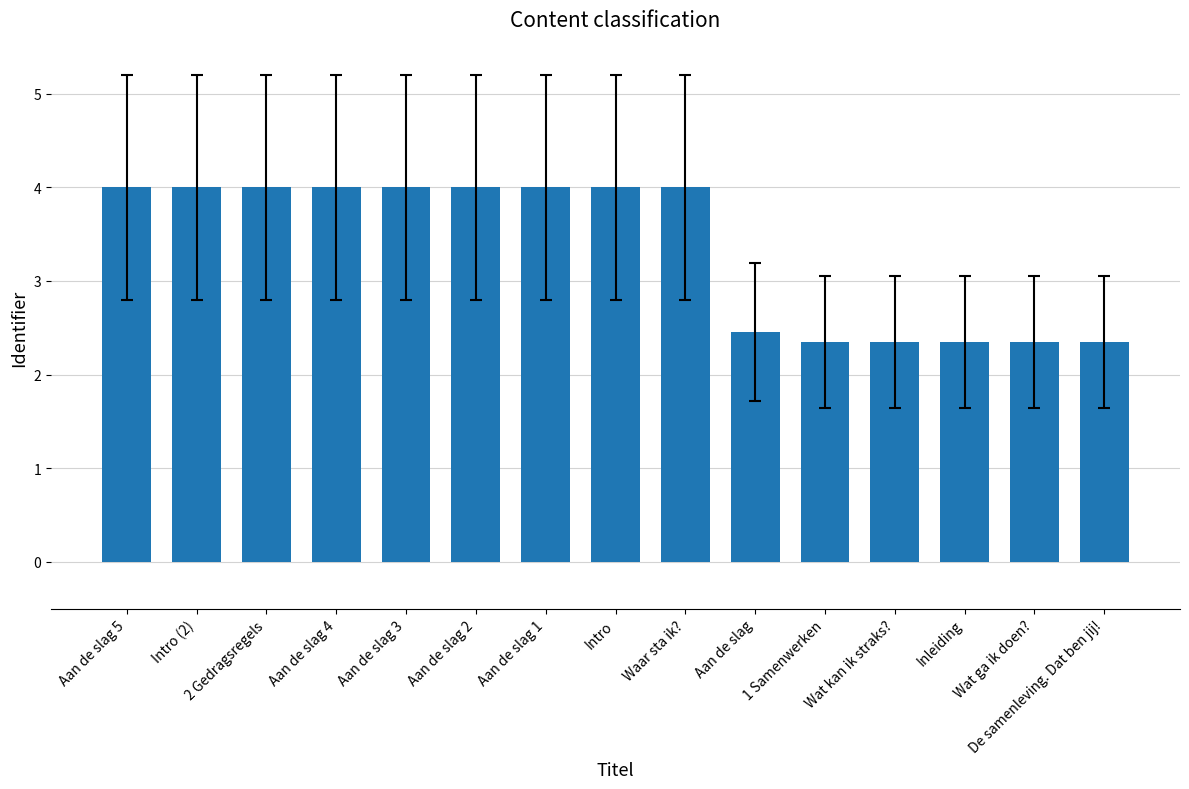

Is it true that the value at Aan de slag 1 is 4.0?

True